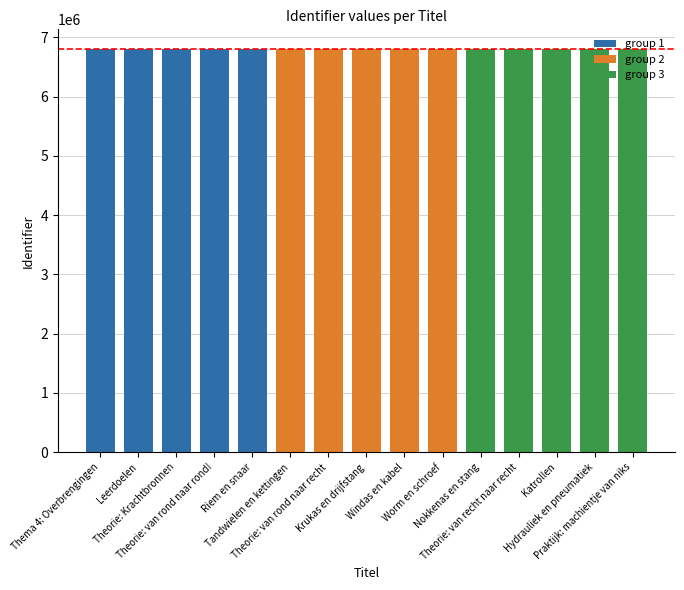

What is the sum of the group 3 values at Katrollen and Hydrauliek en pneumatiek?

13587216